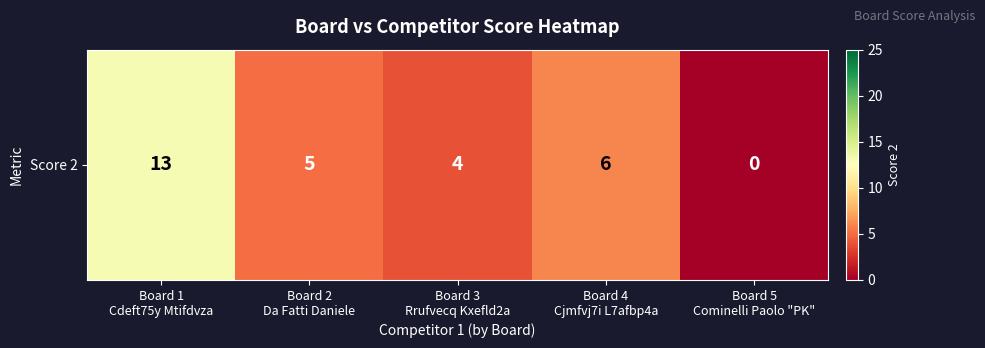

At which label does the data first exceed 5?

Board 1
Cdeft75y Mtifdvza